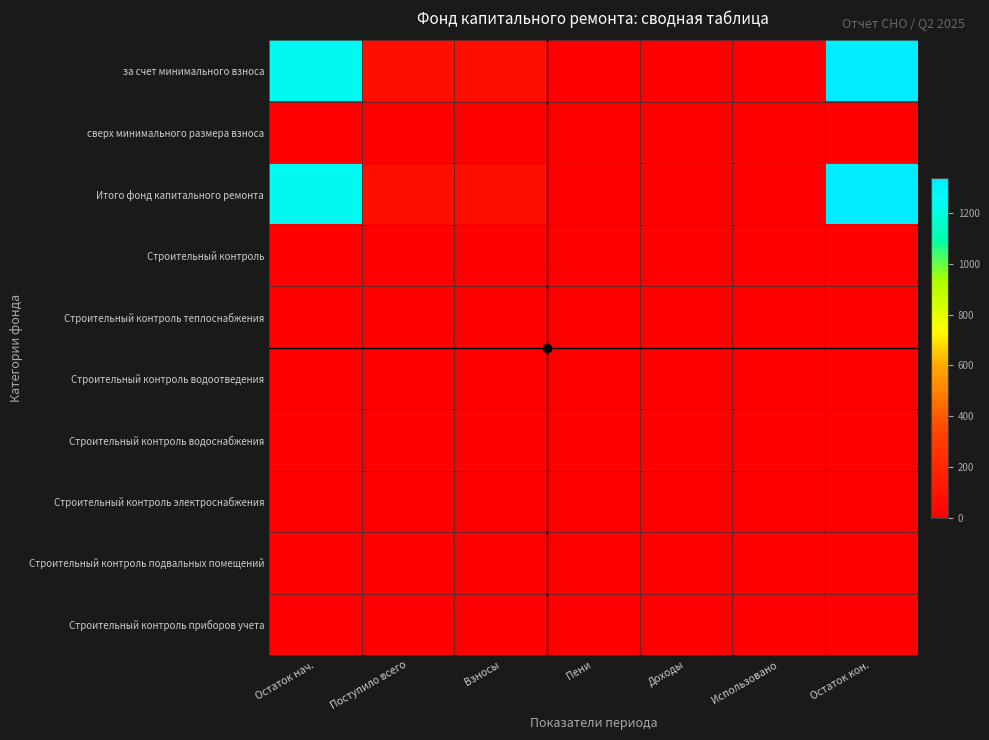

Which series has the largest total across all categories?

за счет минимального взноса